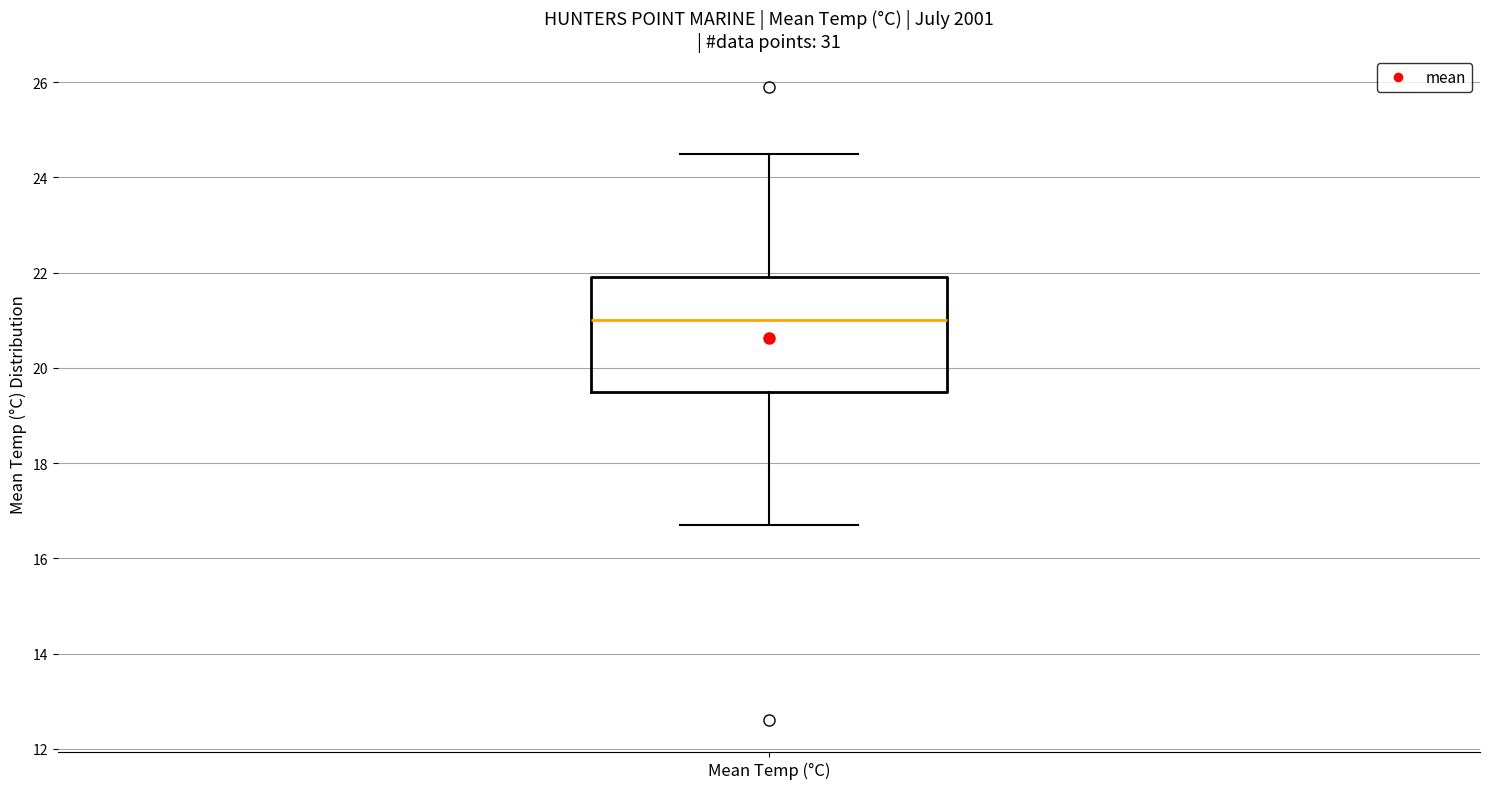

Read this box plot against the y-axis: the position of the median line, the range covered by the box, and the ends of both whiskers. The values are not printed on the chart, so give them approximately, as read against the axis.

median 21.0, box 19.6 to 22.0, whiskers 16.8 to 24.6